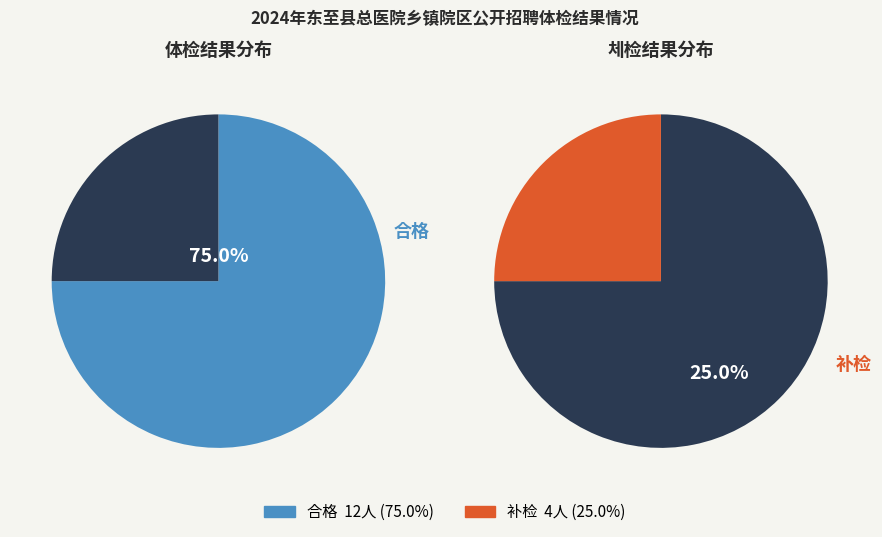

The 合格 slice represents 85% of the pie. True or false?

False